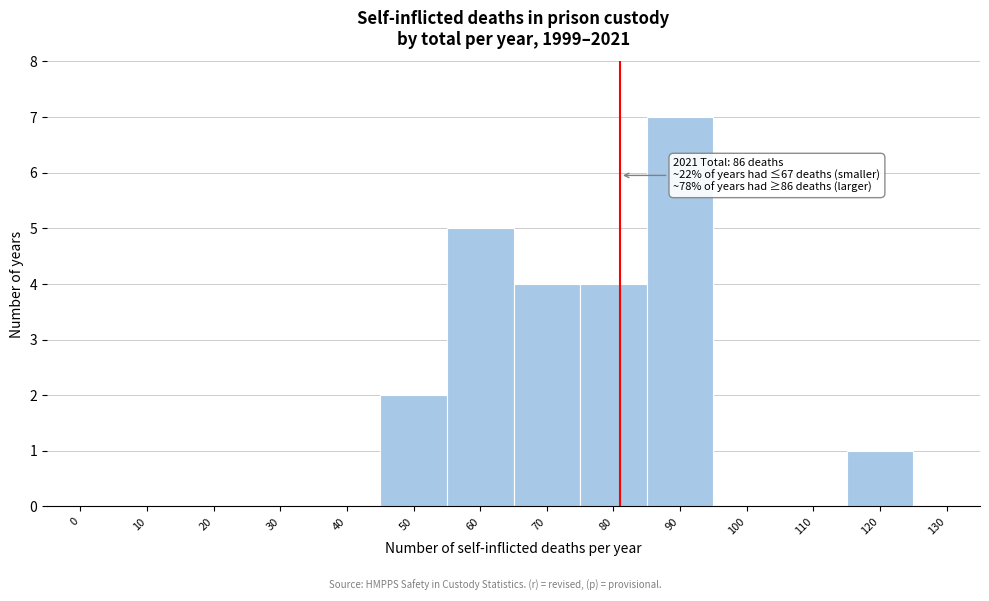

Reading left to right, transcribe all the data shown in this chart.

0=0	10=0	20=0	30=0	40=0	50=2	60=5	70=4	80=4	90=7	100=0	110=0	120=1	130=0